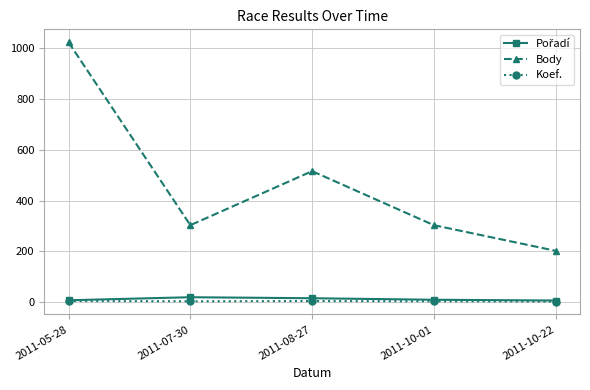

In Body, how many points are higher than both neighbors (excluding endpoints)?

1